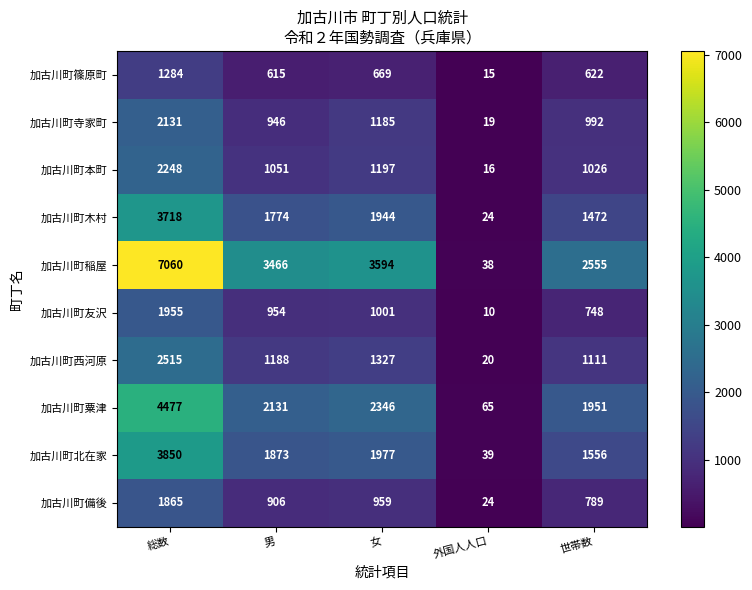

At which label does 加古川町北在家 first exceed 1873?

総数